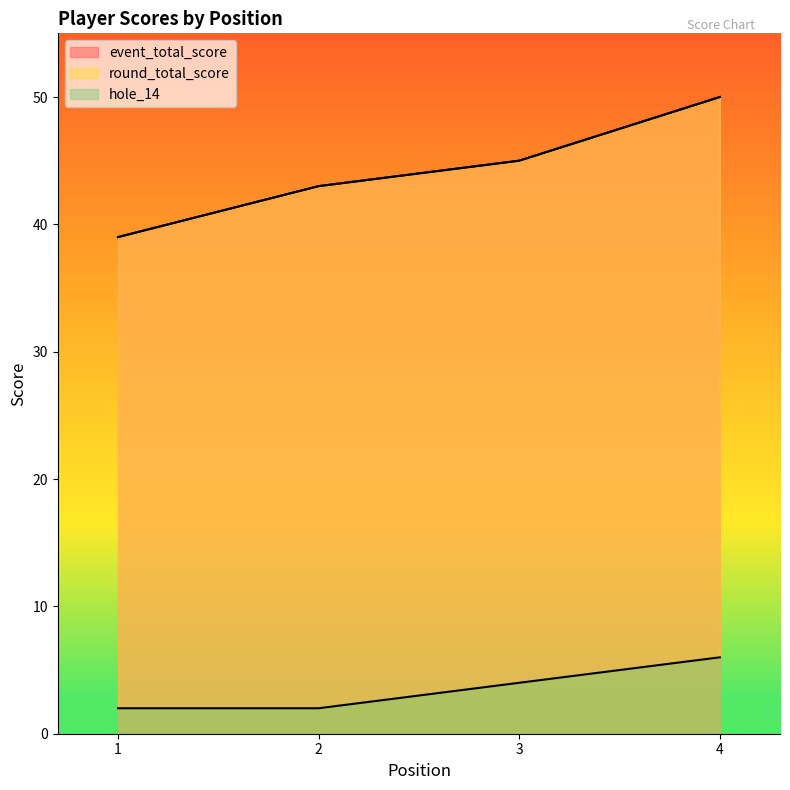

At which category does the chart reach its minimum across all series?

1